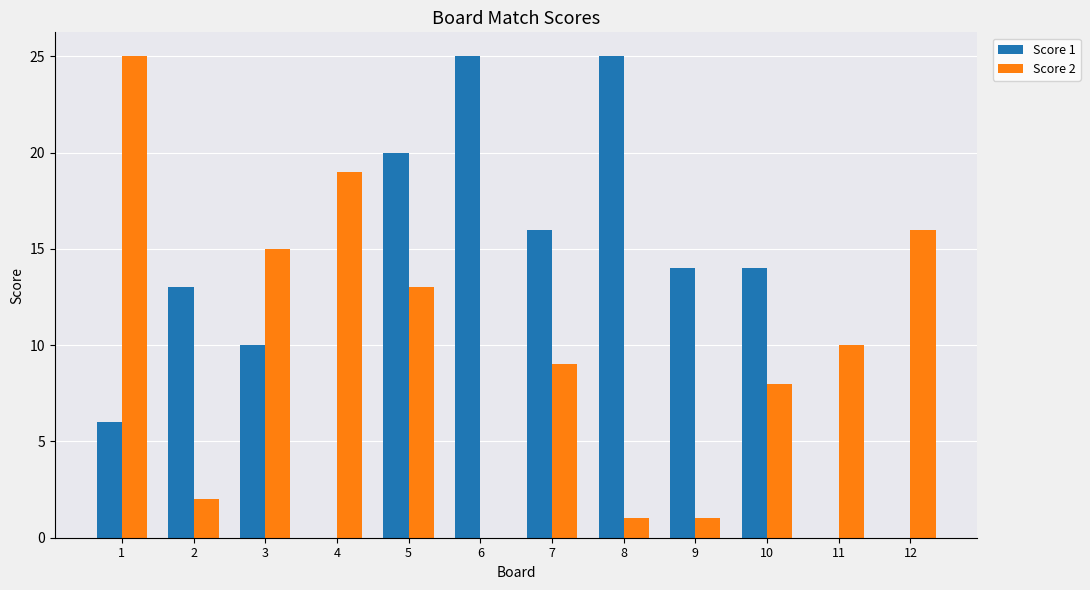

Reading left to right, list all the values displayed in this chart.

Score 1: 1=6	2=13	3=10	4=0	5=20	6=25	7=16	8=25	9=14	10=14	11=0	12=0
Score 2: 1=25	2=2	3=15	4=19	5=13	6=0	7=9	8=1	9=1	10=8	11=10	12=16